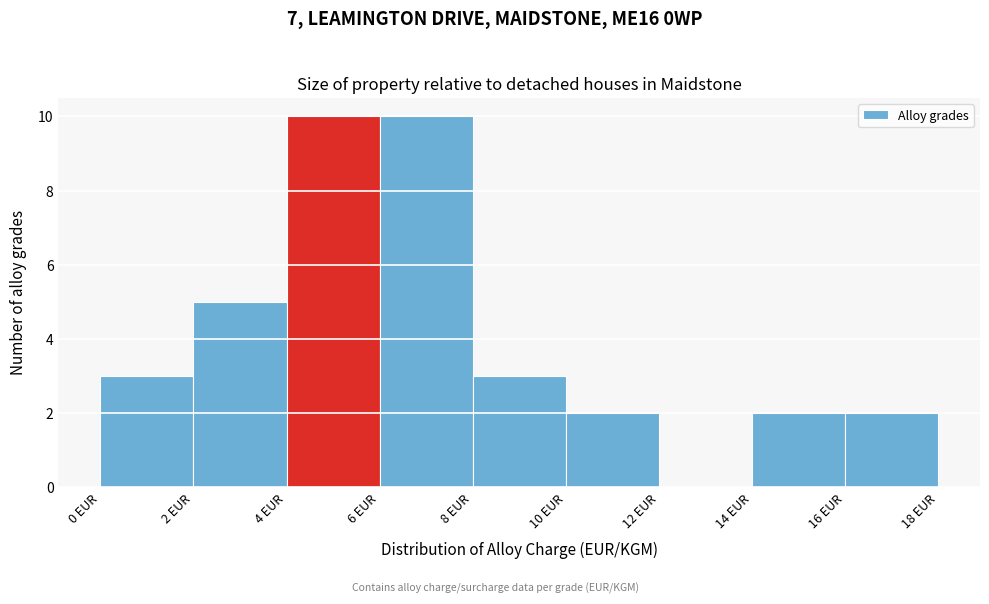

Reading left to right, transcribe this chart: for each bar, give the range it covers on the x-axis and its height. The values are not printed on the chart, so give them approximately, as read against the axis.

0 to 2: 3
2 to 4: 5
4 to 6: 10
6 to 8: 10
8 to 10: 3
10 to 12: 2
12 to 14: 0
14 to 16: 2
16 to 18: 2